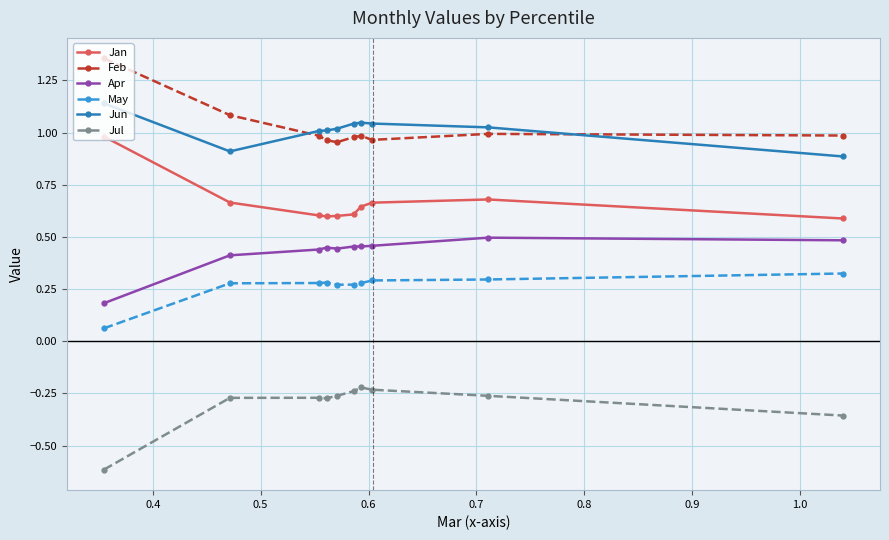

What is the minimum value shown in the chart?

-0.6